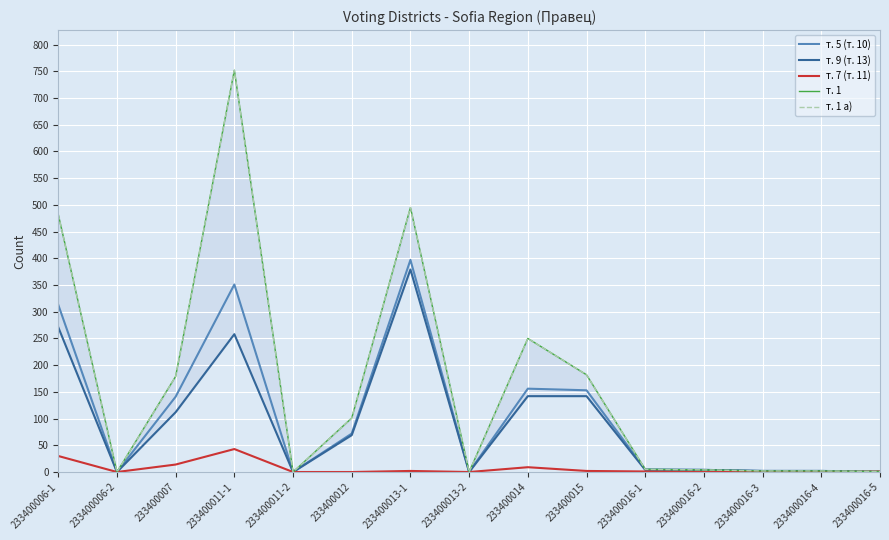

At which label does т. 7 (т. 11) reach its peak?

233400011-1